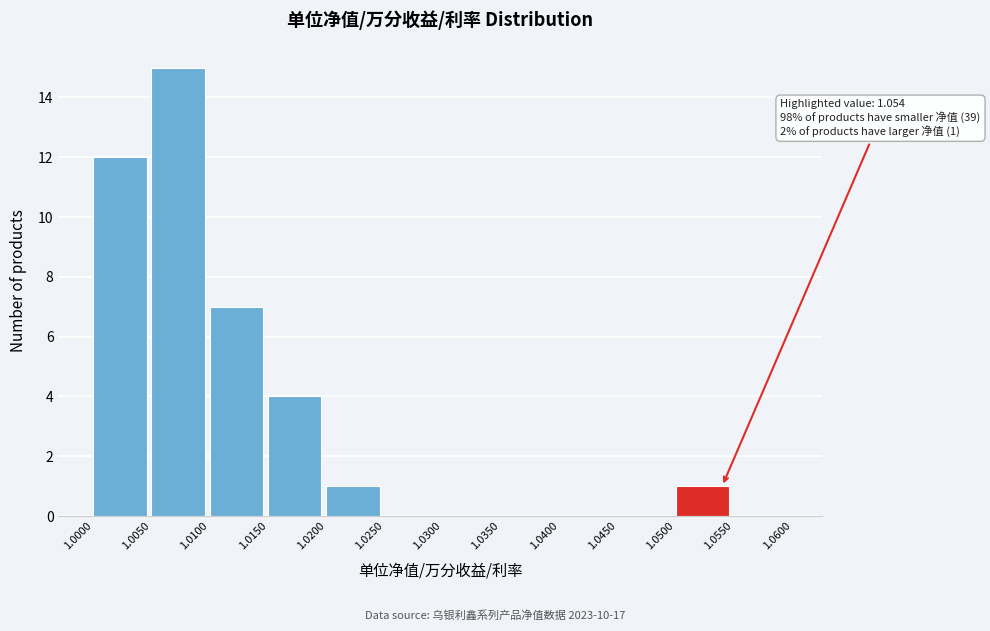

Over which range of the x-axis is the bar tallest?

1.0050 to 1.0100